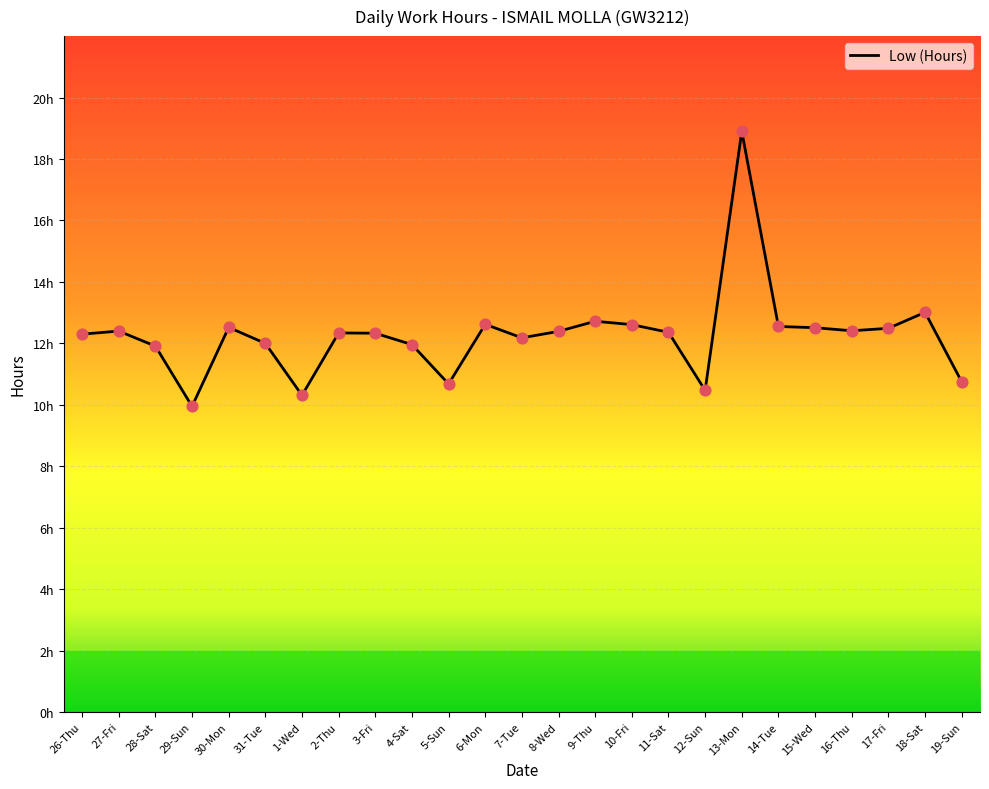

Does the chart have visible grid lines?

Yes